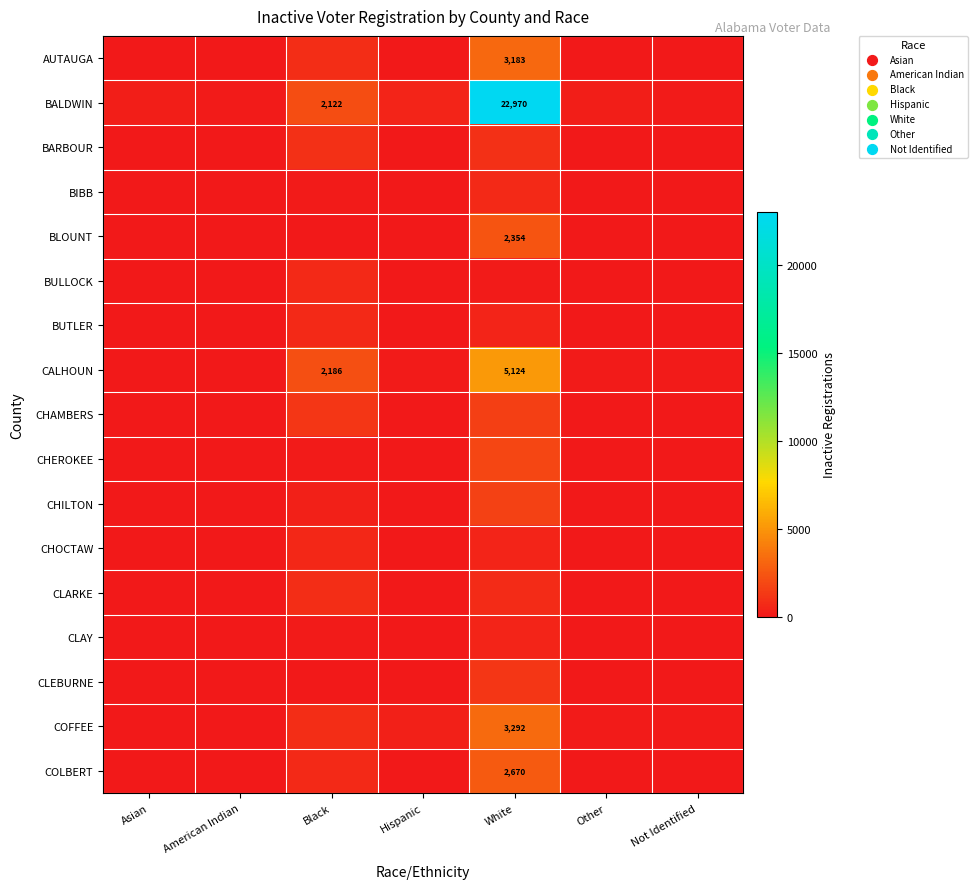

Is it true that BALDWIN equals 22970 at White?

True